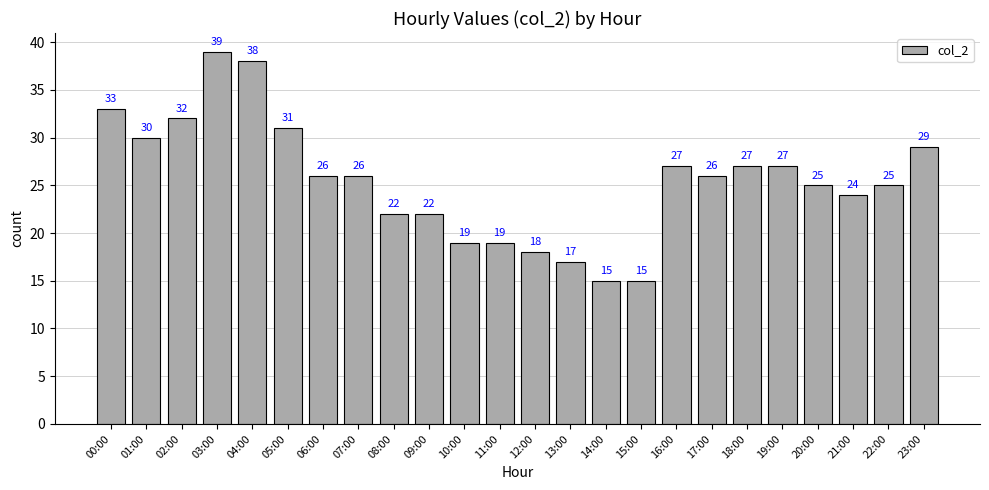

What is the label of the 10th bar from the right?

14:00